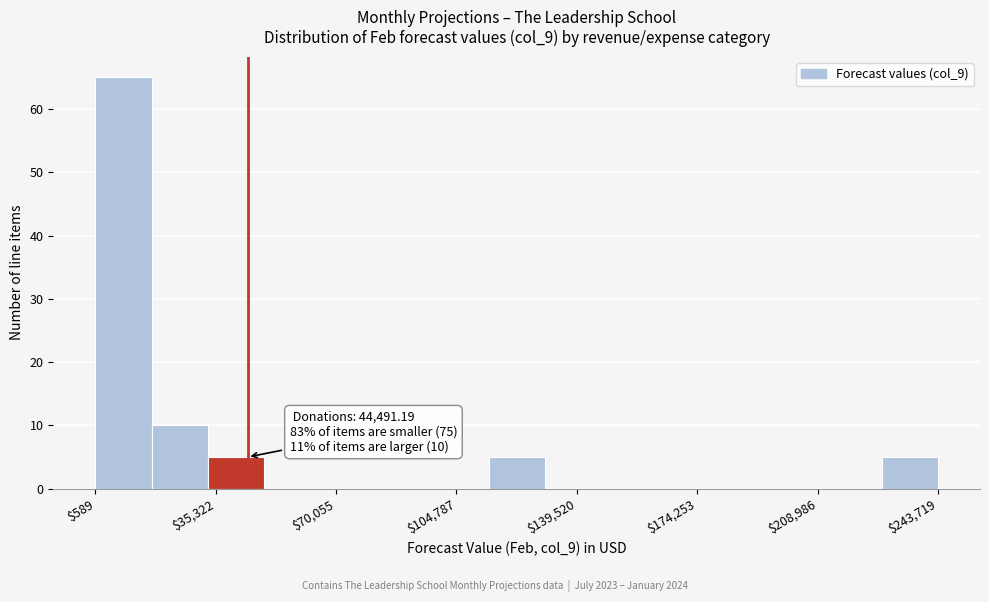

Around what value on the x-axis is the tallest bar? Give the approximate position of its centre, as read against the axis.

10000